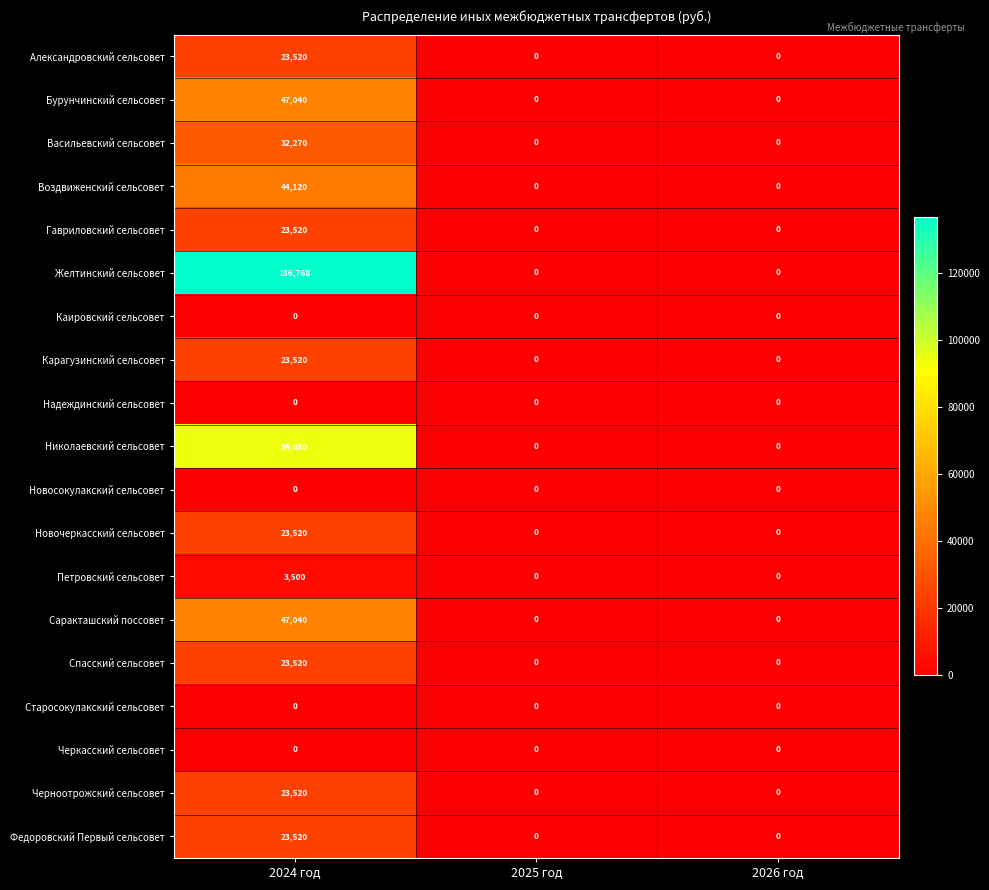

Which category has the highest value in the Новочеркасский сельсовет series?

2024 год